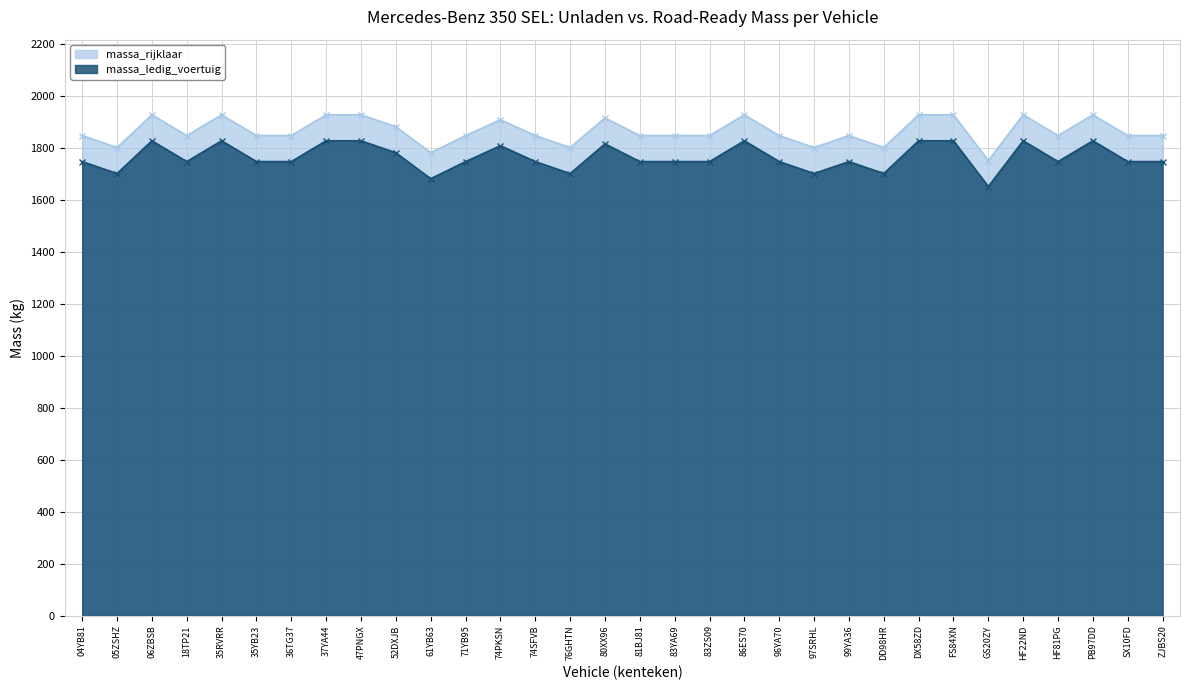

Between 76GHTN and 96YA70, which series saw the biggest shift?

massa_ledig_voertuig